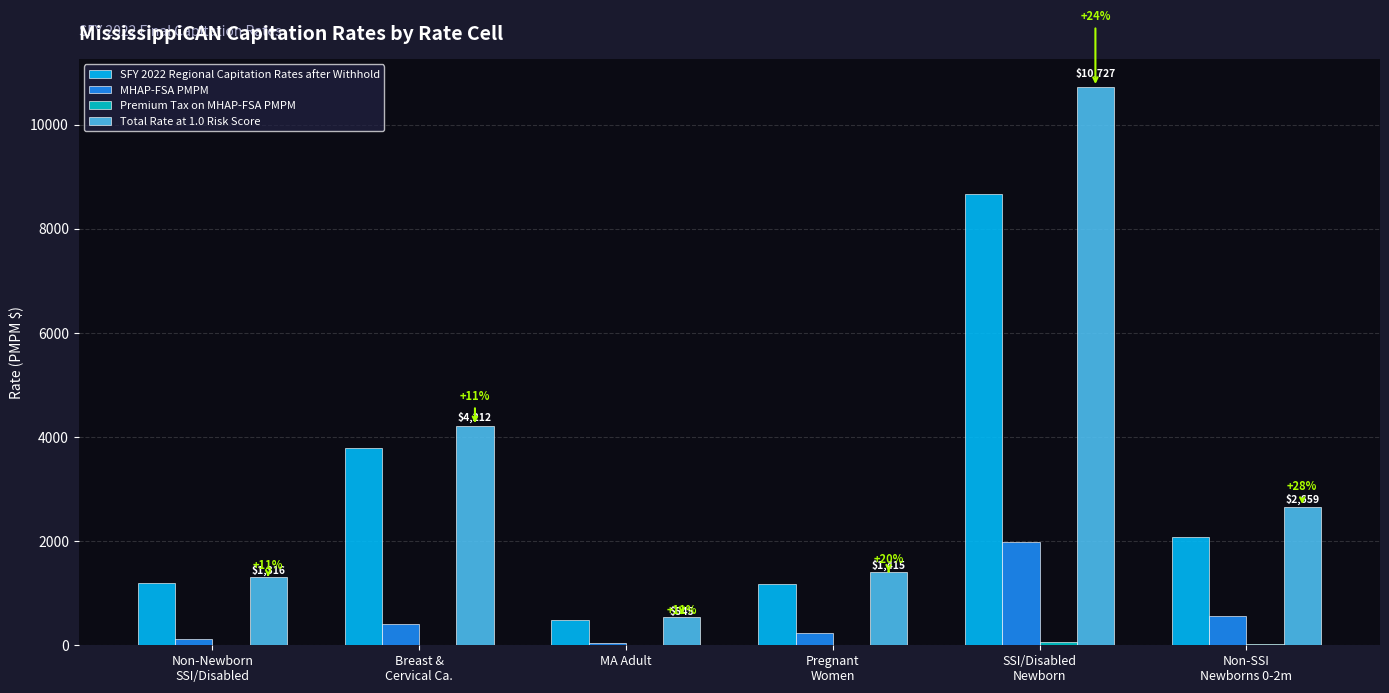

What is the highest value of the MHAP-FSA PMPM series?

1988.5